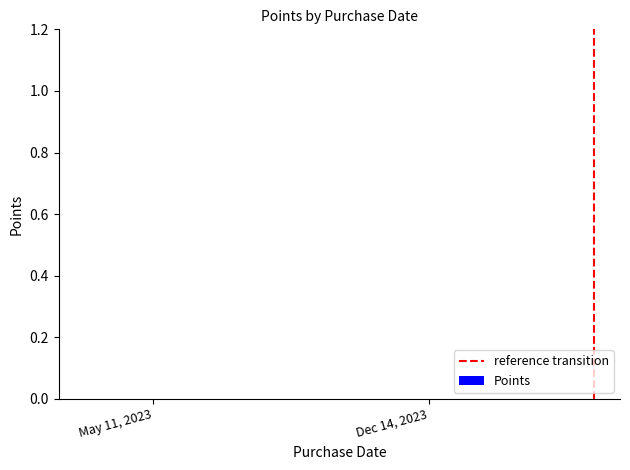

Rank the series by their maximum value, from highest to lowest.

reference transition, Points